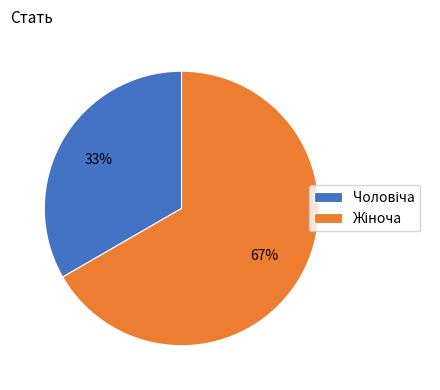

To the nearest percent, what is the average slice percentage?

50%